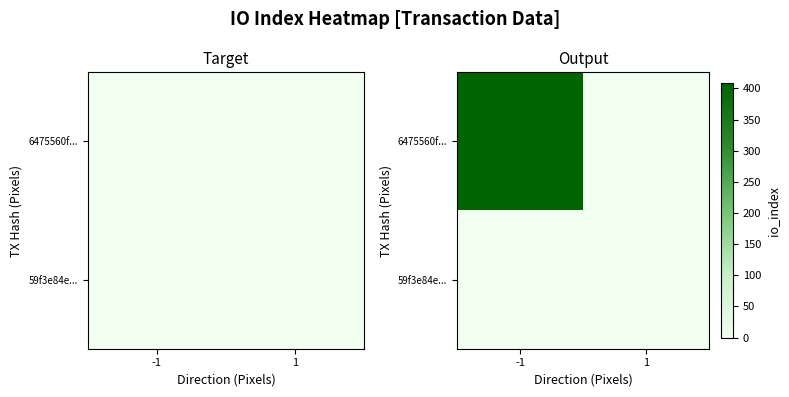

Read the 6475560f... value at -1, to the nearest 5.

410